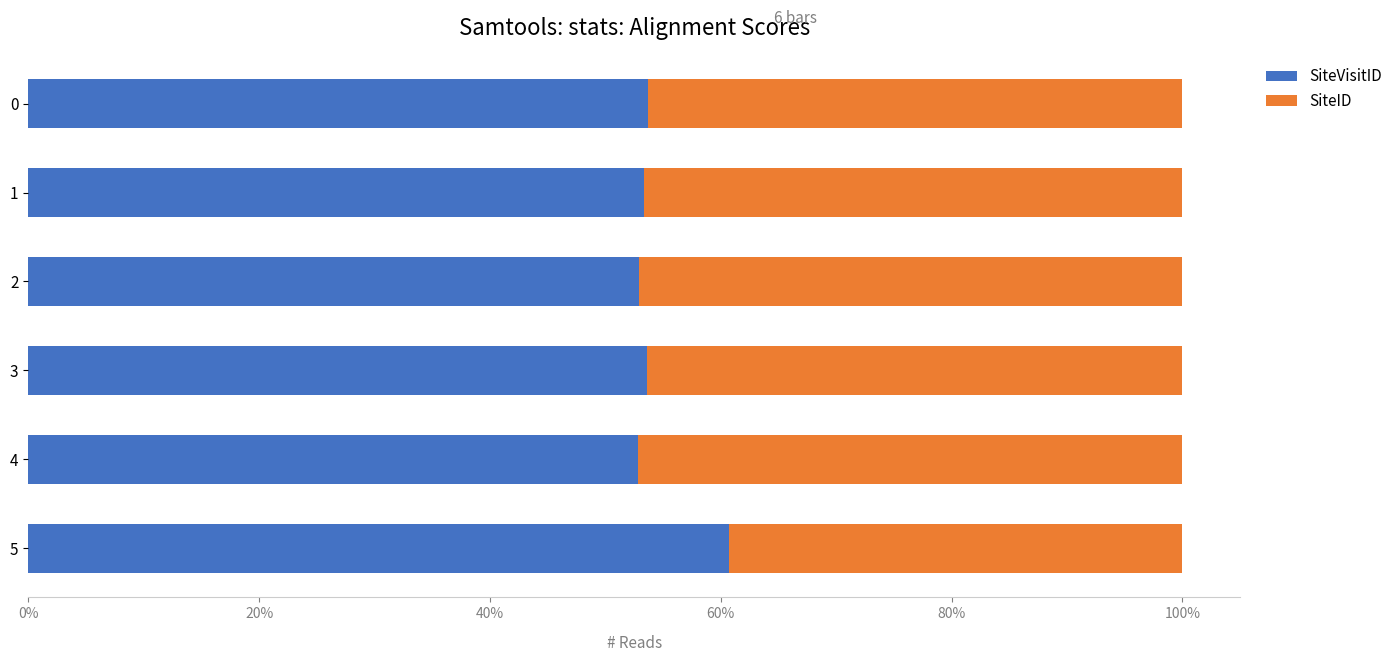

At which label does SiteVisitID reach its peak?

5